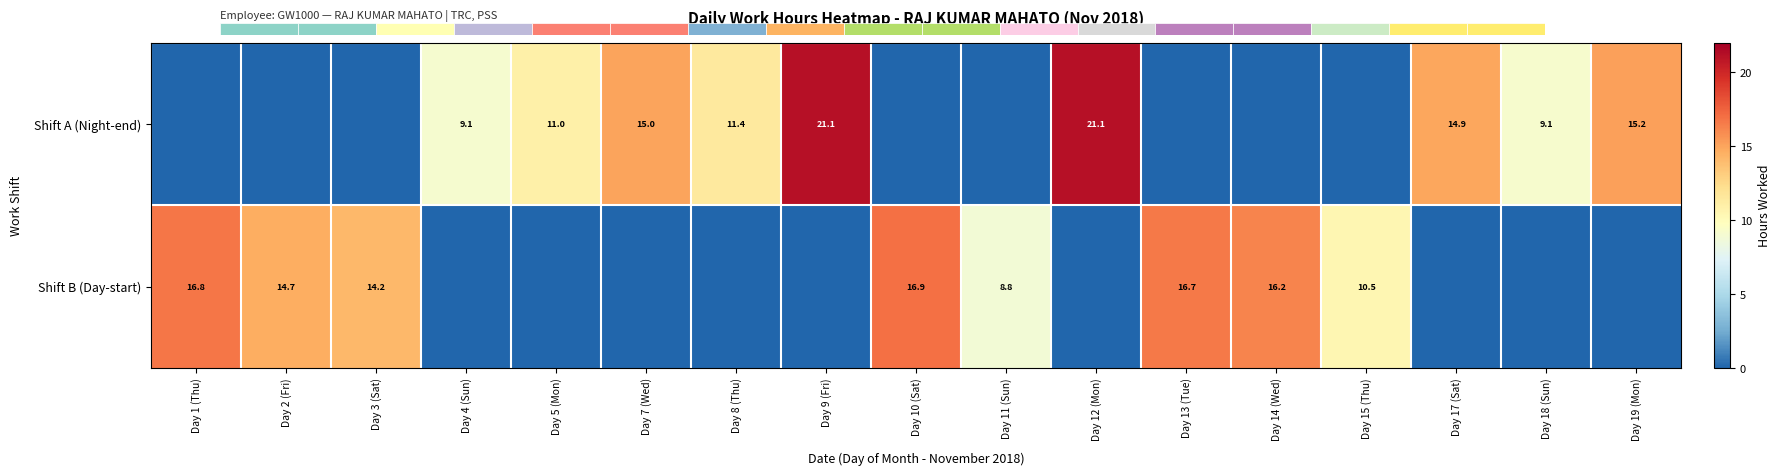

The value of Shift A (Night-end) at Day 7 (Wed) is 15.0. True or false?

True